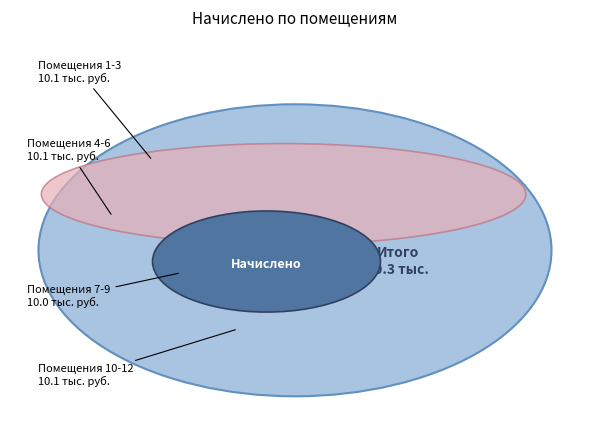

Which has a higher value, 10 or 2?

2